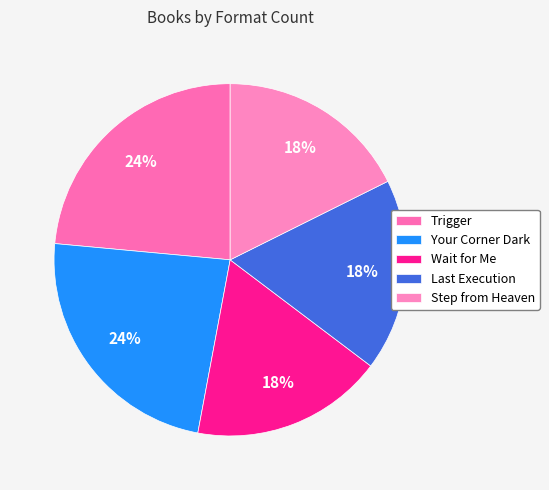

Does Step from Heaven represent more than half of the total?

No